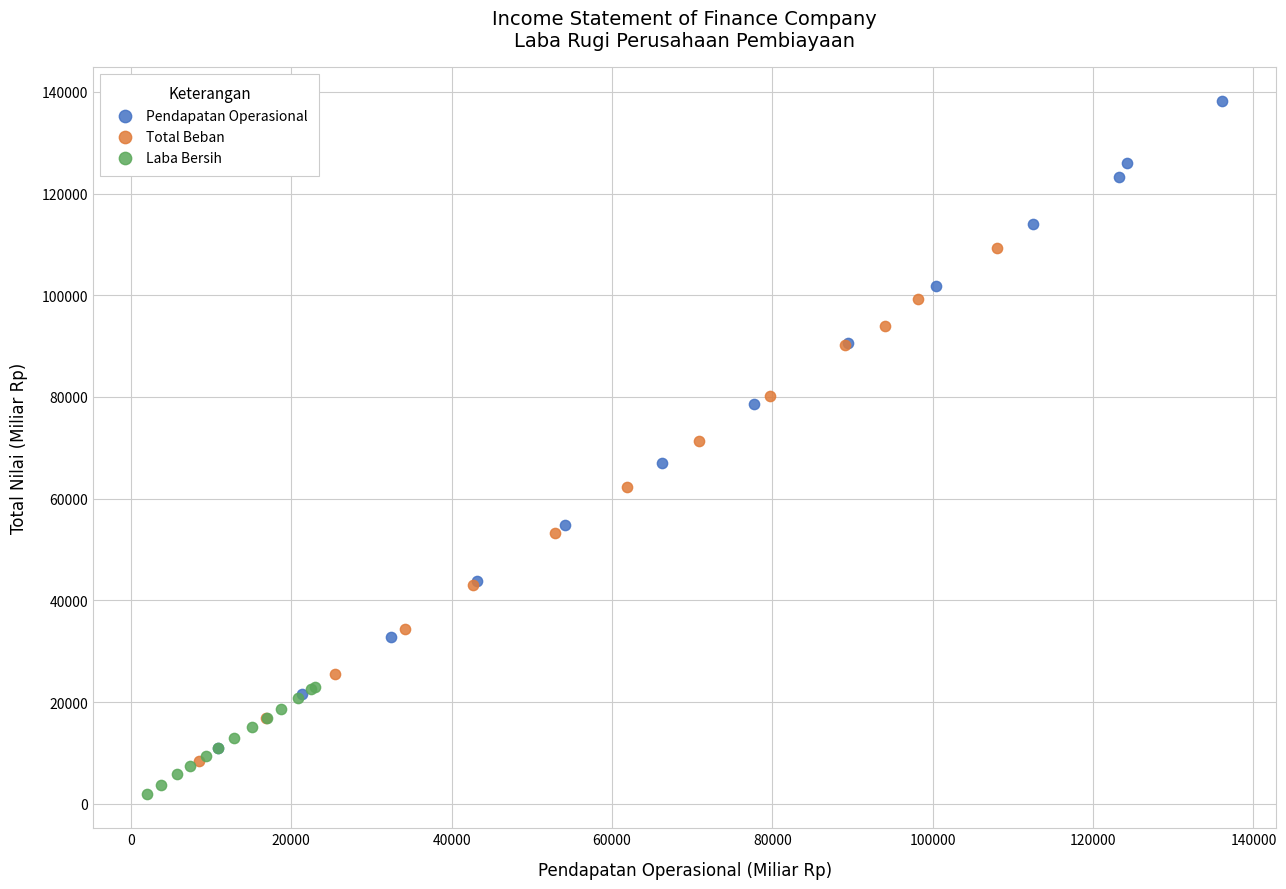

Which series reaches the minimum Y coordinate?

Laba Bersih